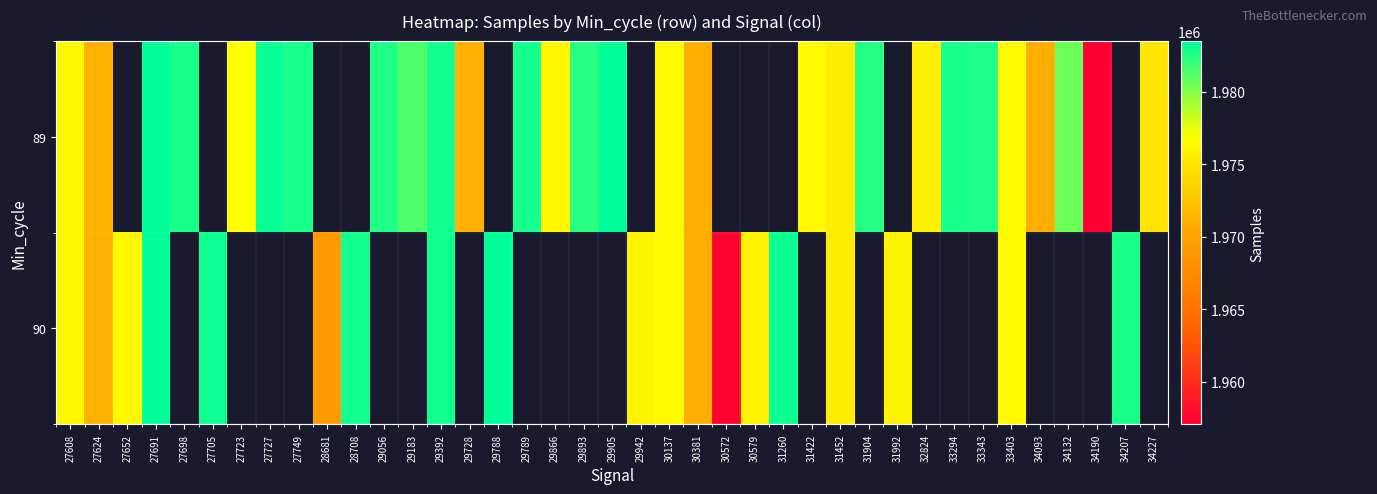

List the series in order of their peak value, highest first.

90, 89